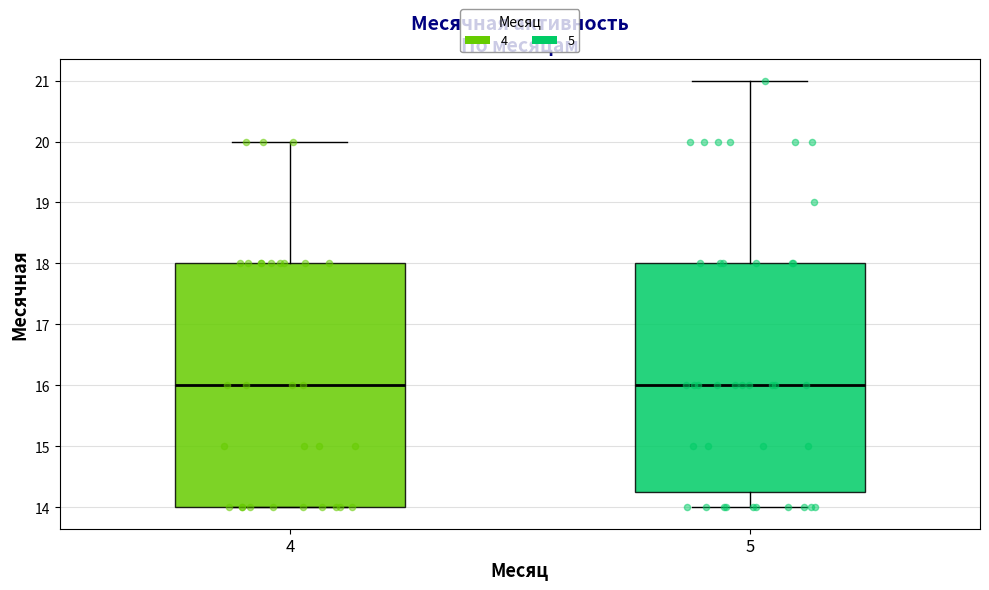

Reading left to right, transcribe this box plot: for each box, give where its median line is, the range the box spans, and where its two whiskers end, as read against the y-axis. The values are not printed on the chart, so give them approximately, as read against the axis.

4: median 16.0, box 14.0 to 18.0, whiskers 14.0 to 20.0
5: median 16.0, box 14.3 to 18.0, whiskers 14.0 to 21.0